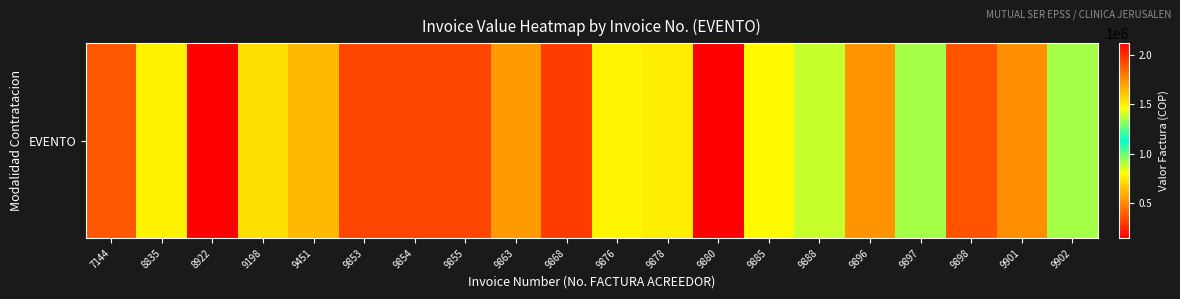

What is the difference between the maximum and minimum values?

1976655